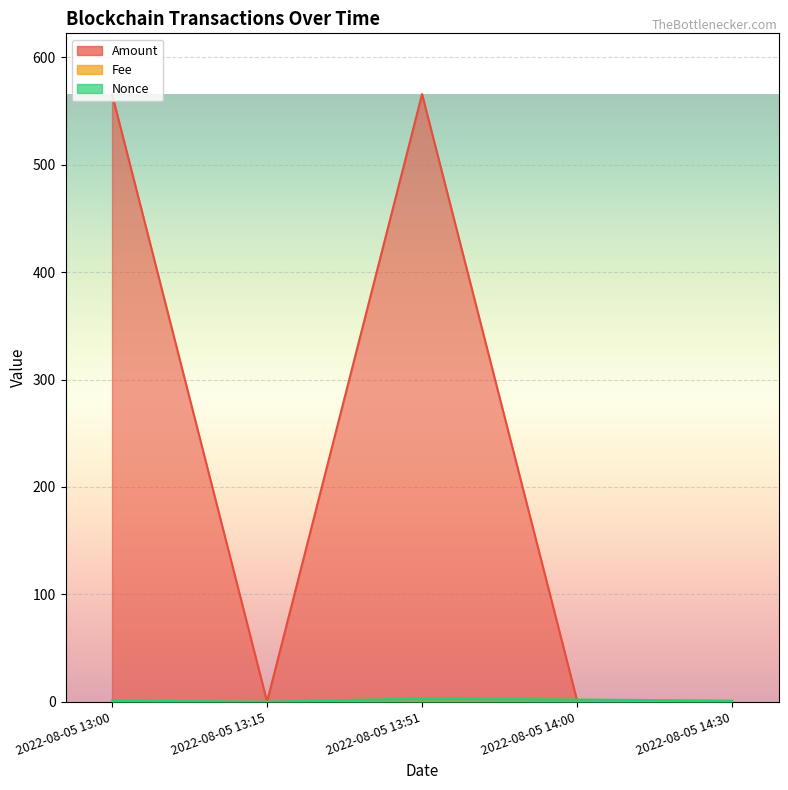

At which category does Amount reach its first local valley?

2022-08-05 13:15